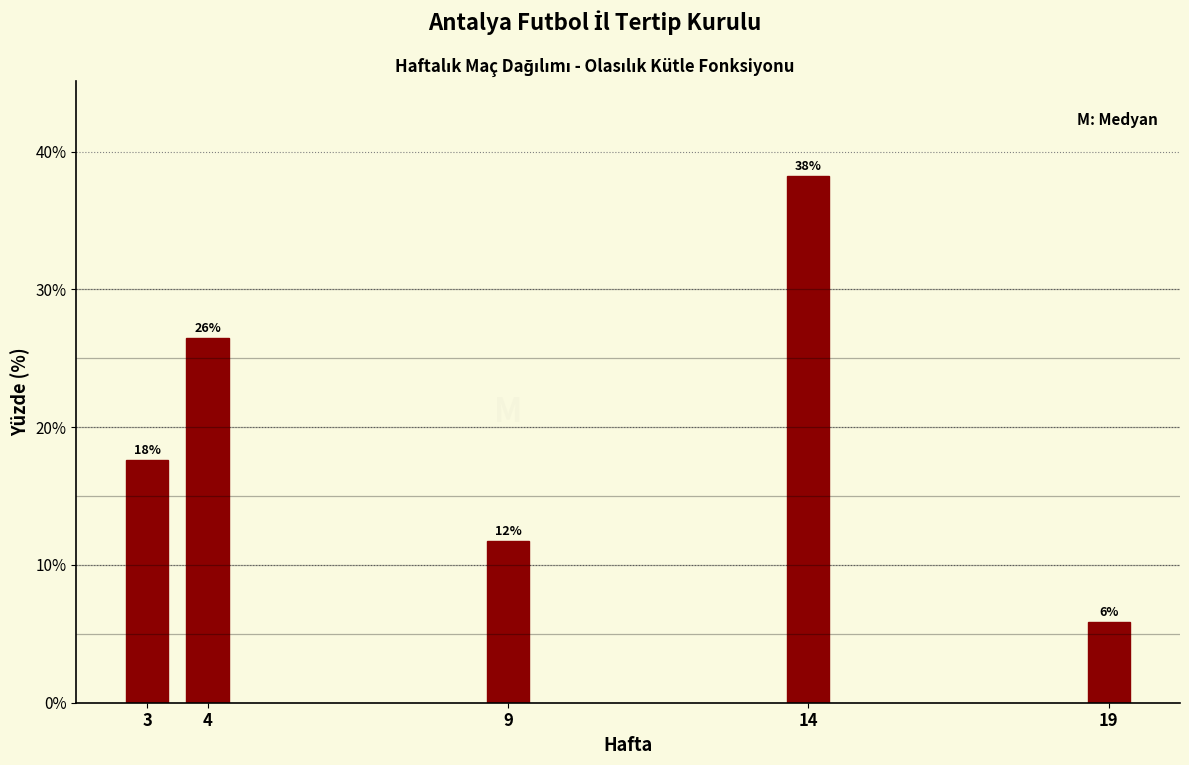

How many bars are there in total?

5